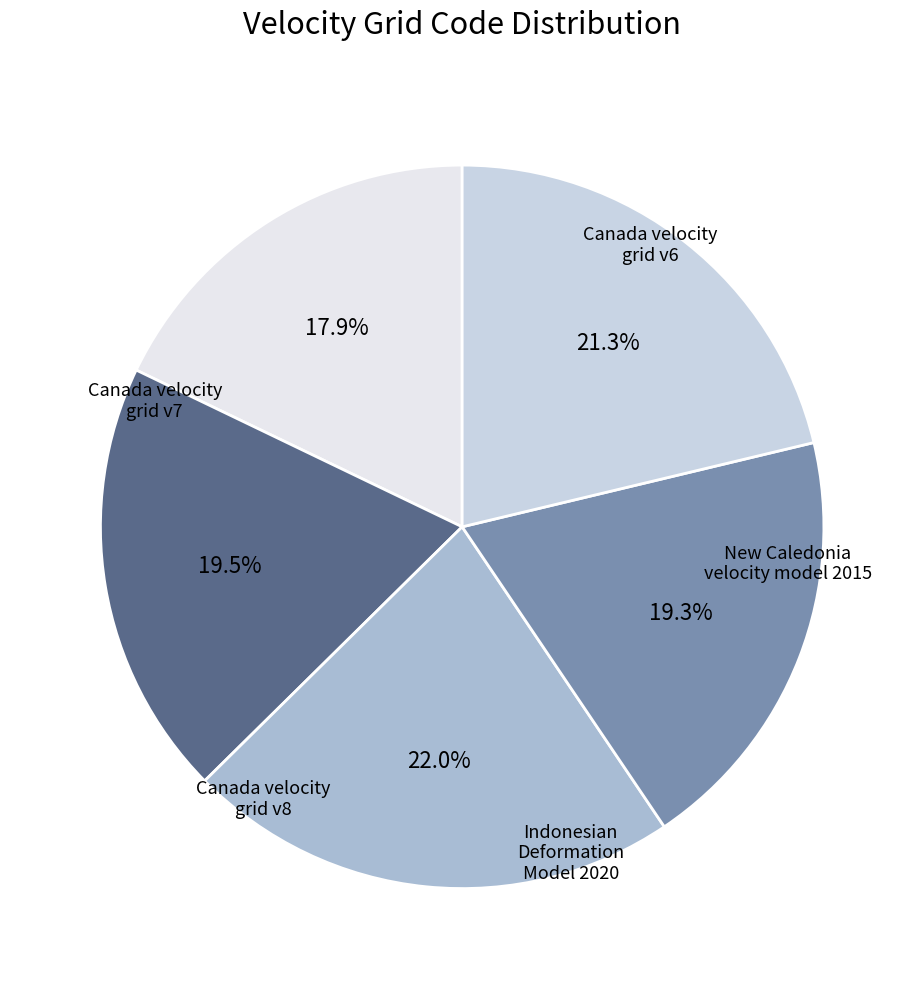

Count the number of slices in the pie.

5